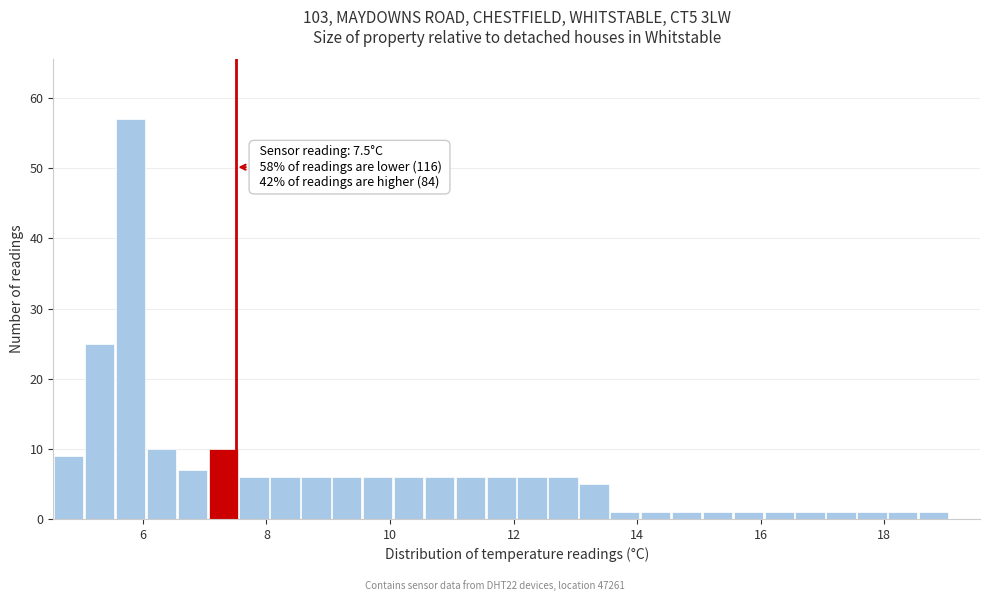

Around what value on the x-axis is the tallest bar? Give the approximate position of its centre, as read against the axis.

5.8